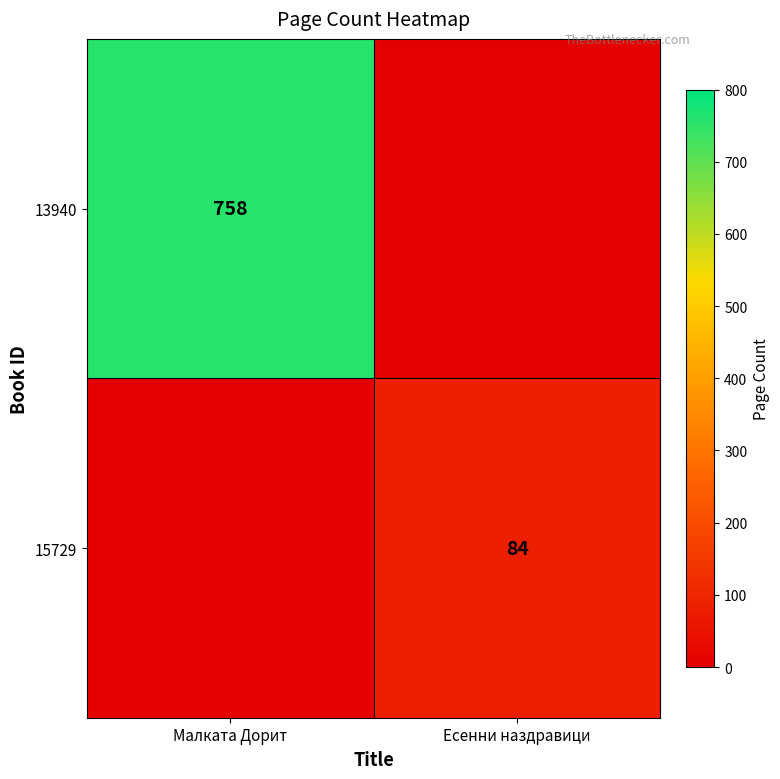

Is it true that 13940 equals 1260 at Малката Дорит?

False